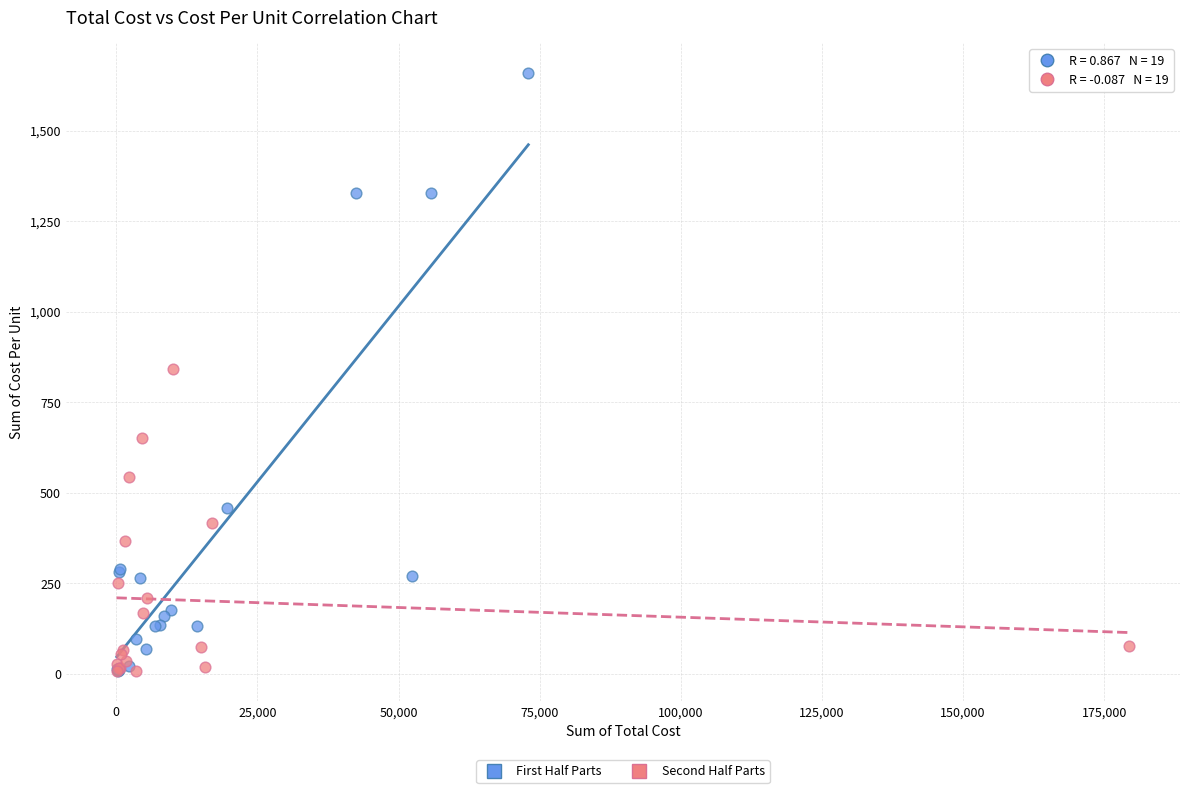

Which series reaches the maximum Y coordinate?

First Half Parts